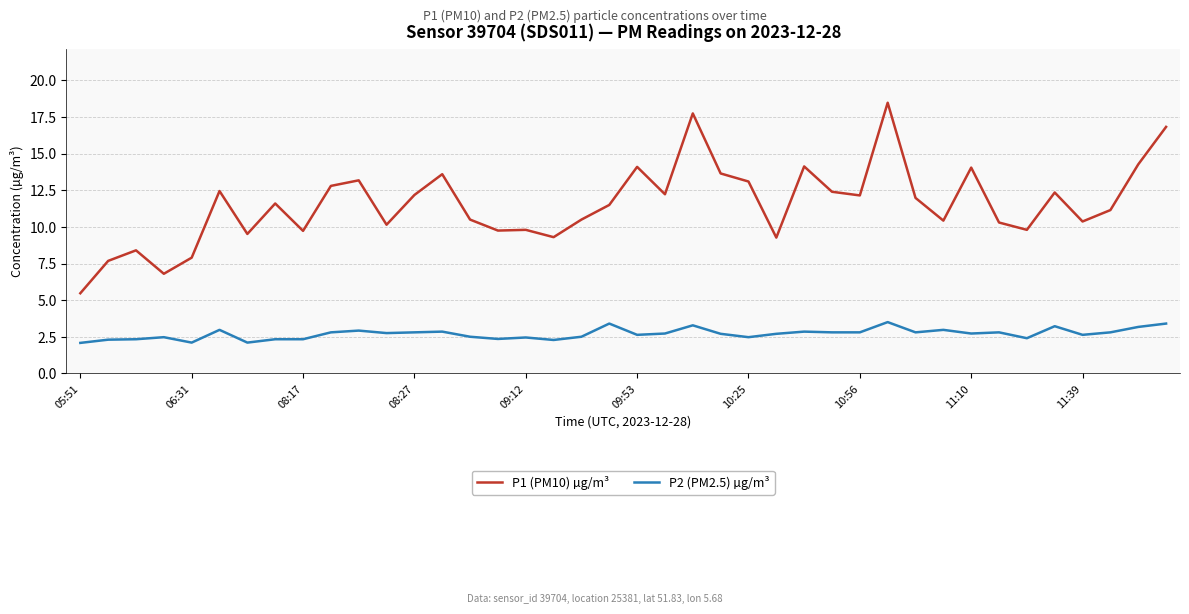

List the series in order of their overall mean, highest first.

P1 (PM10) µg/m³, P2 (PM2.5) µg/m³